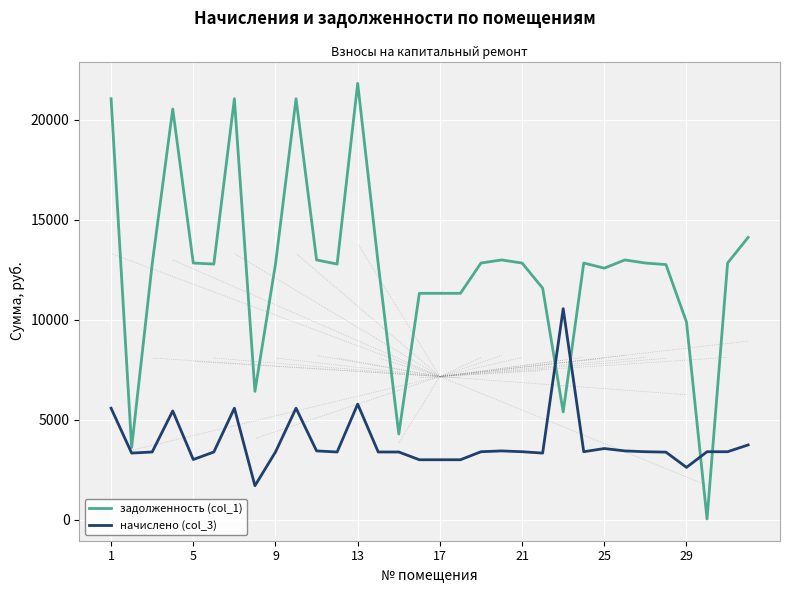

True or false: задолженность (col_1) and начислено (col_3) cross at least once.

True